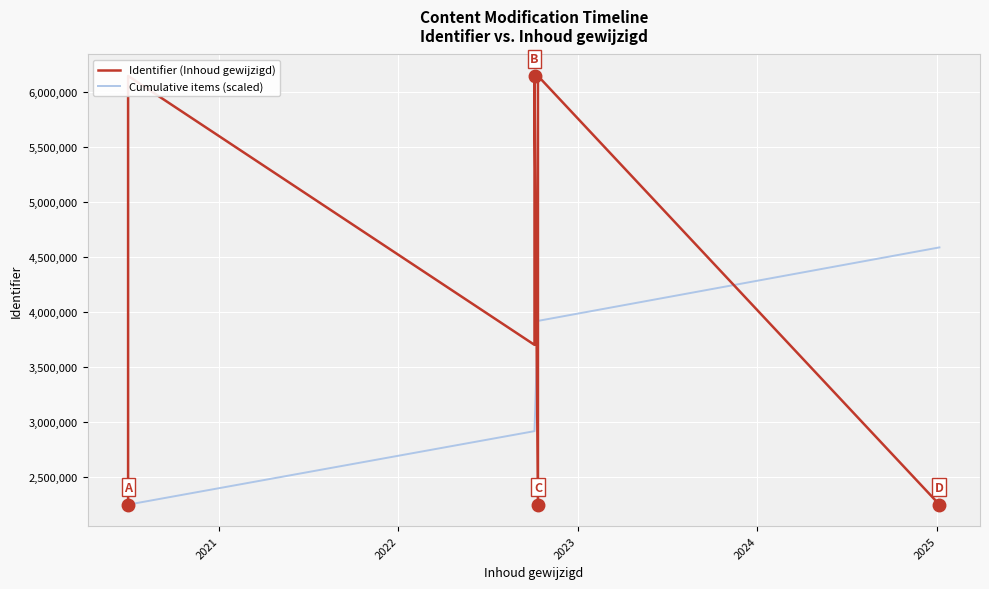

How many categories are shown in the chart?

14